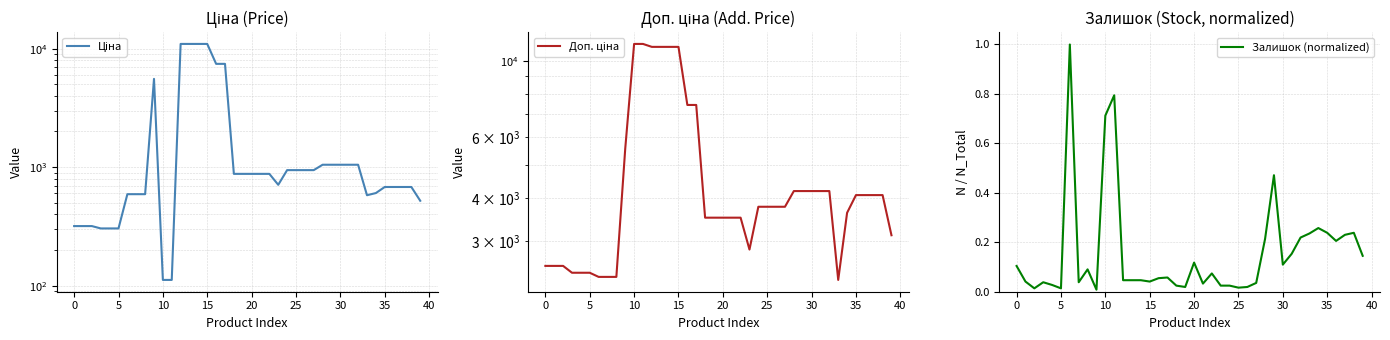

What are all the series names shown in the legend?

Ціна, Доп. ціна, Залишок (normalized)